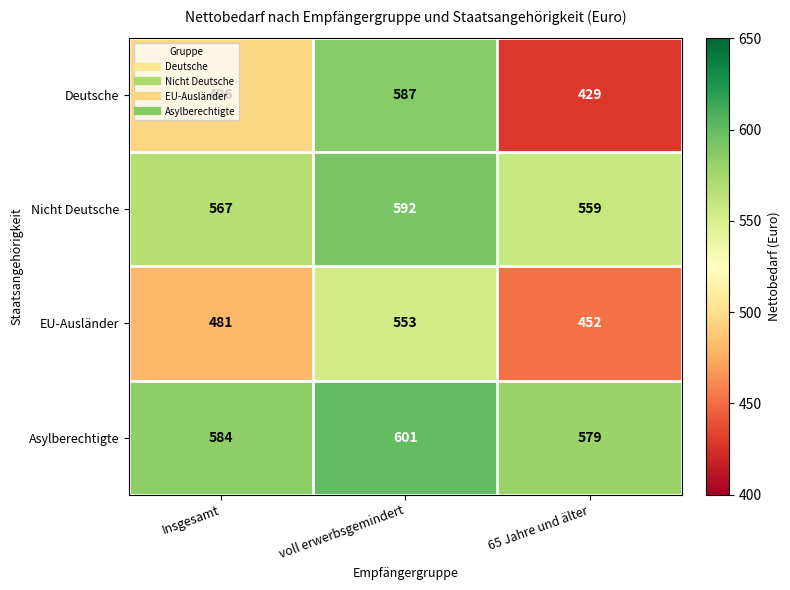

Rank the series at voll erwerbsgemindert from lowest to highest value.

EU-Ausländer, Deutsche, Nicht Deutsche, Asylberechtigte